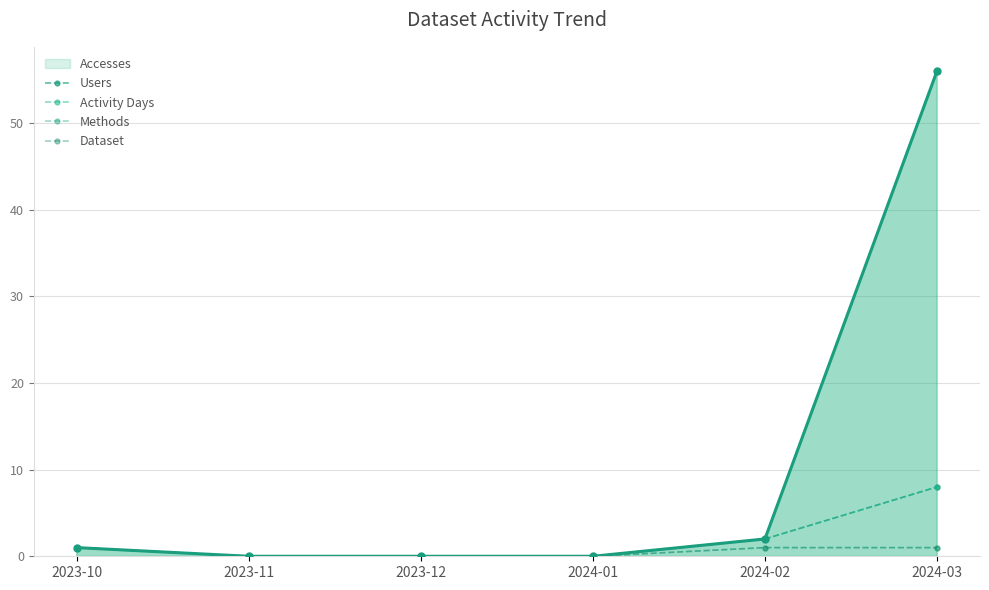

Rank the categories by Dataset value from lowest to highest.

2023-11, 2023-12, 2024-01, 2023-10, 2024-02, 2024-03